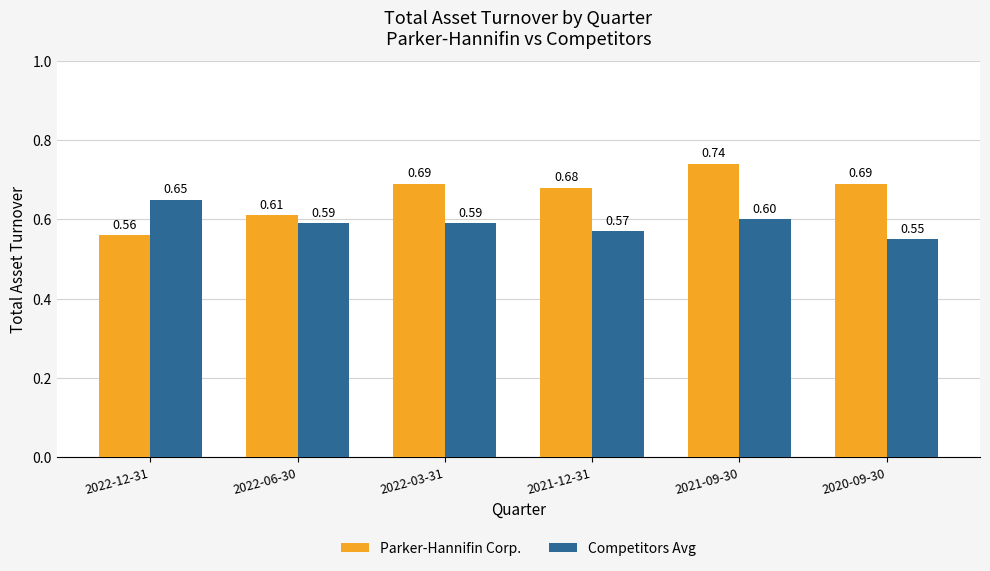

What are all the series names shown in the legend?

Parker-Hannifin Corp., Competitors Avg